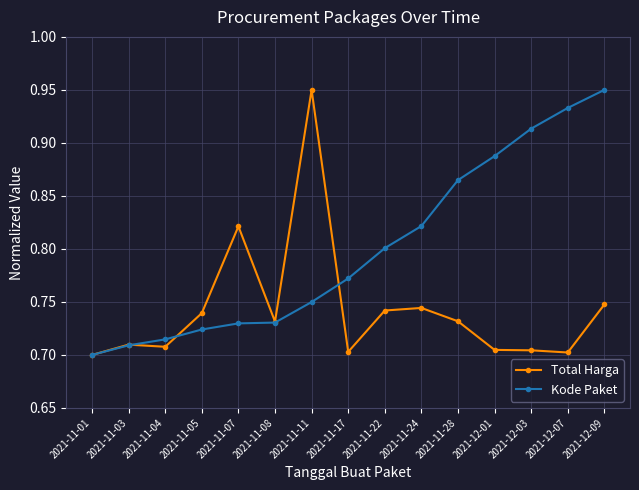

Rank the series by their average value, from lowest to highest.

Total Harga, Kode Paket